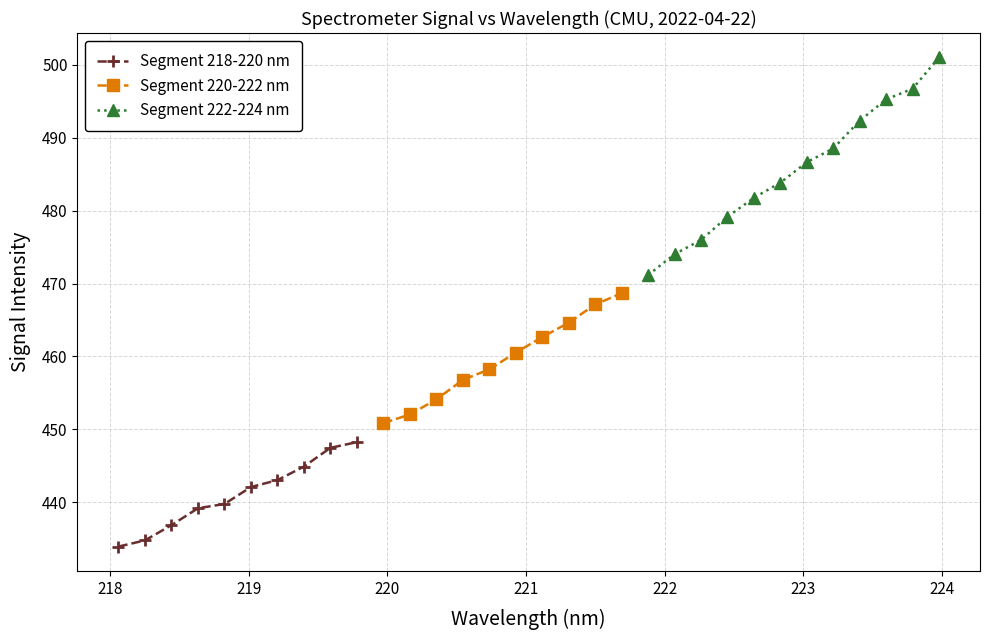

What is the value of the Segment 218-220 nm point at the 6th from the left?

442.1